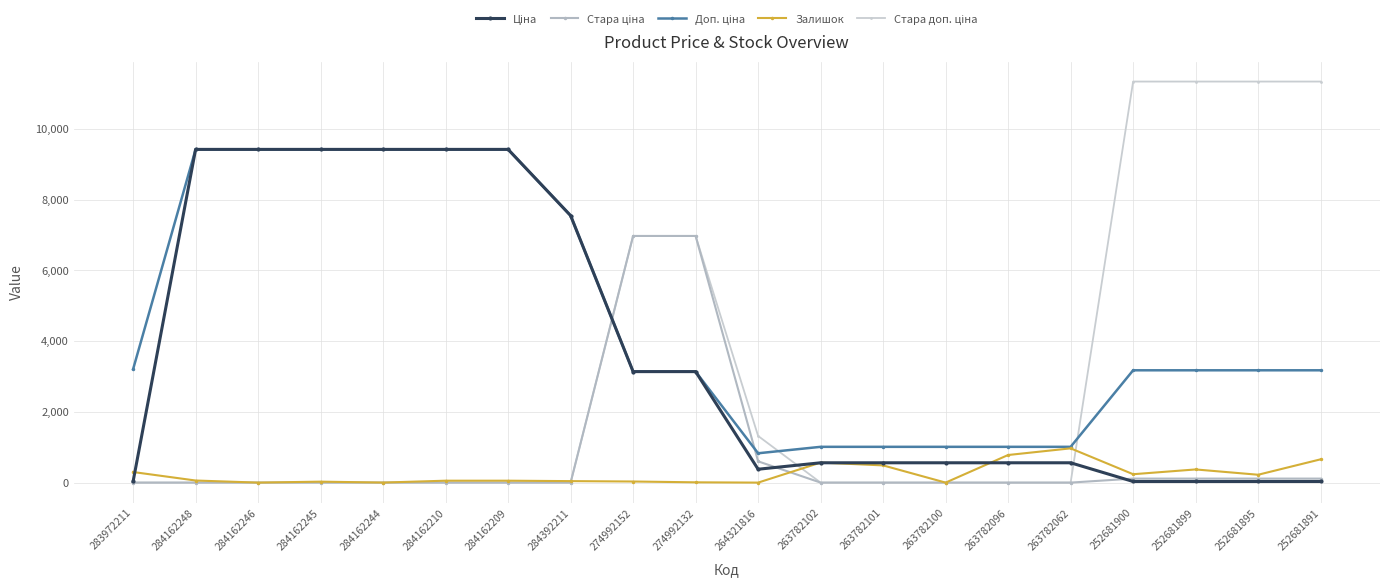

Is it true that Стара доп. ціна equals 5406.3 at 284162248?

False